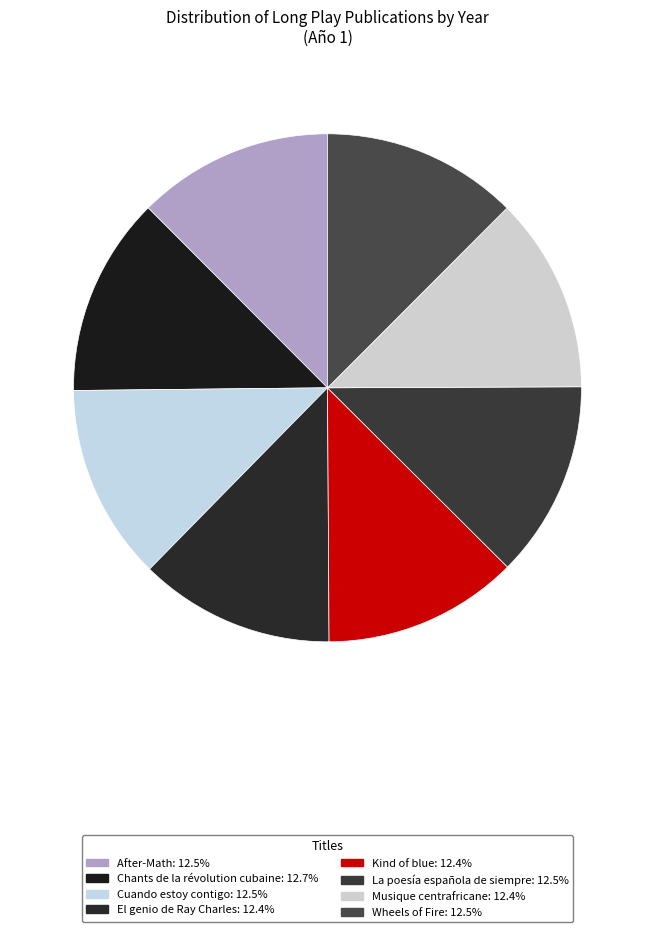

Count the number of slices in the pie.

8